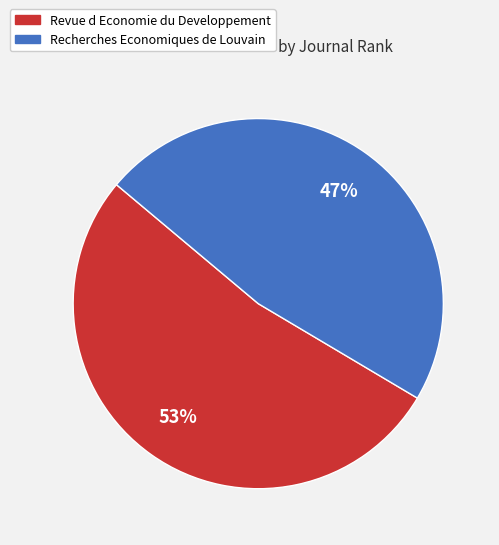

How many slices are in this pie chart?

2